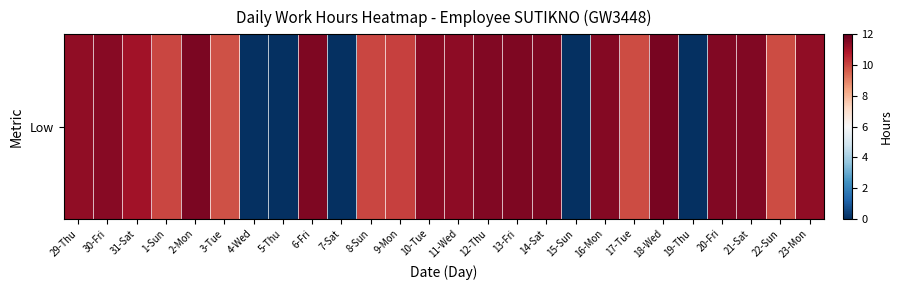

Approximately how many times larger is the value at 10-Tue compared to 6-Fri?

1.0